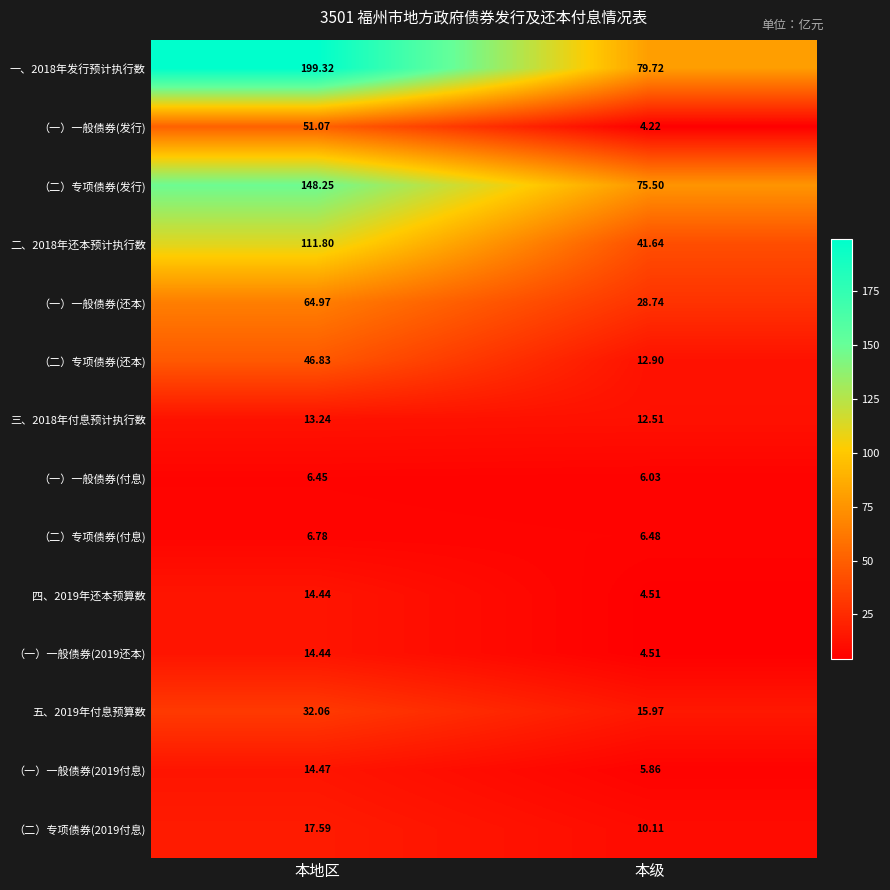

At which label does 一、2018年发行预计执行数 first exceed 199?

本地区